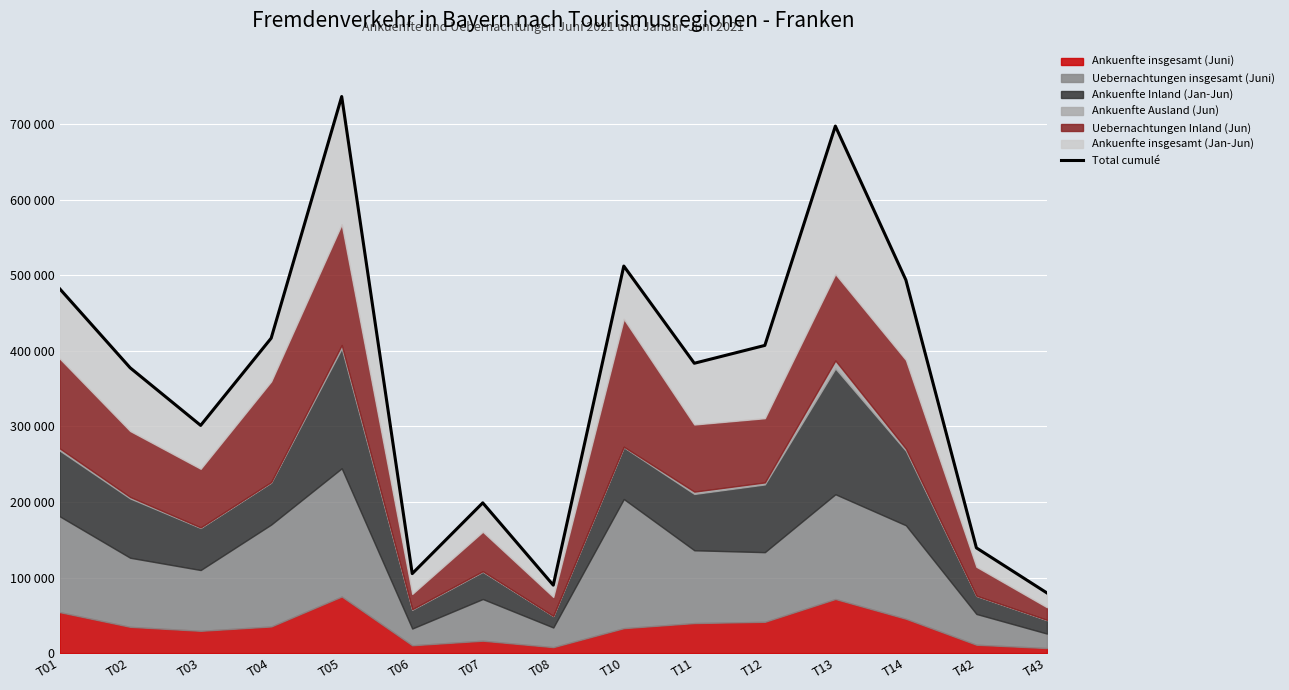

List the labels in order of value, smallest first.

T43, T08, T06, T42, T07, T03, T02, T11, T12, T04, T01, T14, T10, T13, T05